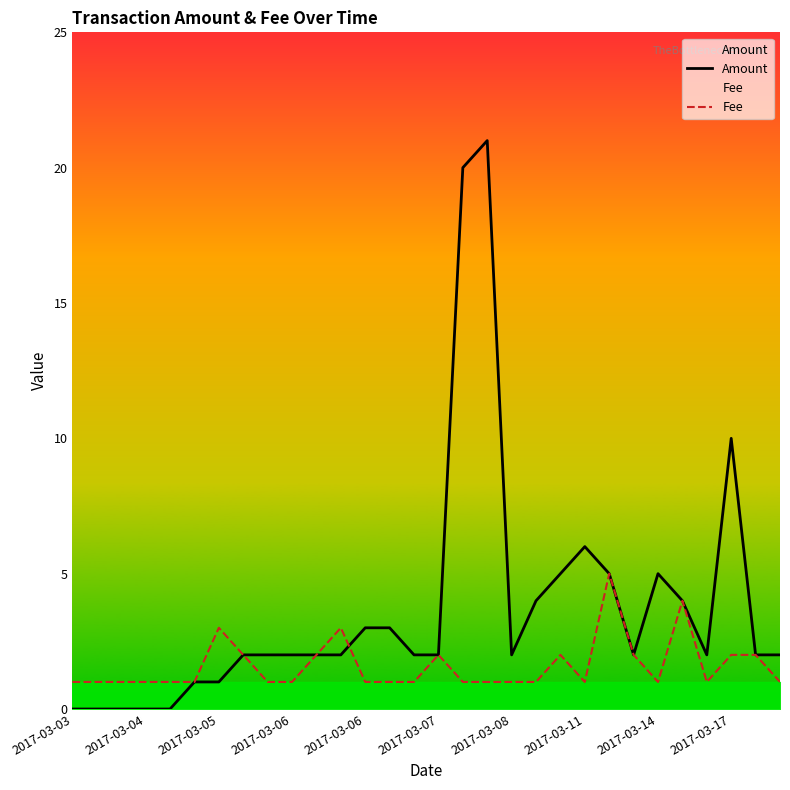

What is the highest value of the Amount series?

21